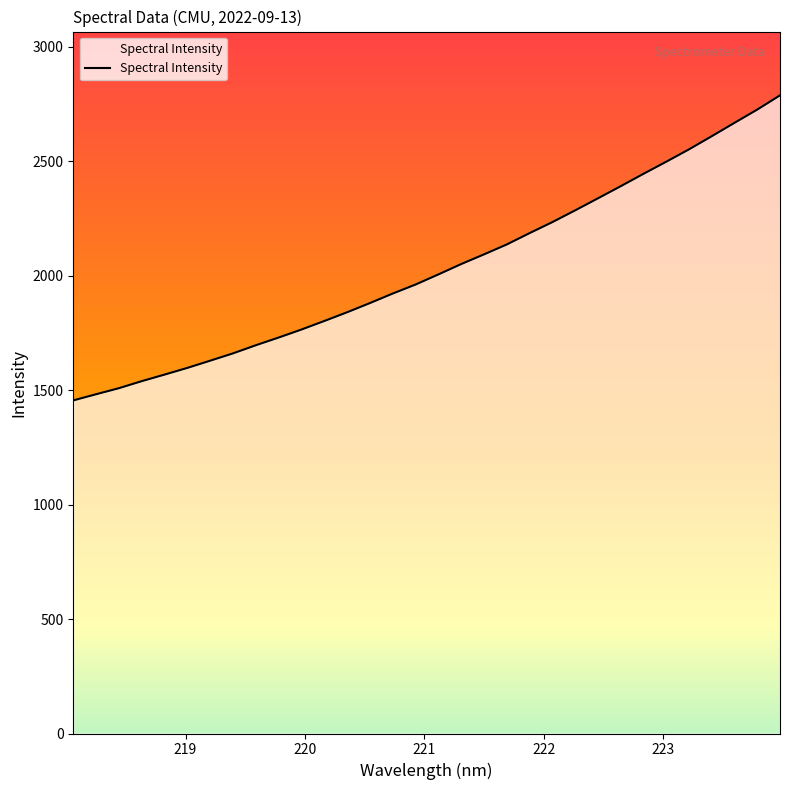

What is the minimum value shown in the chart?

1455.3